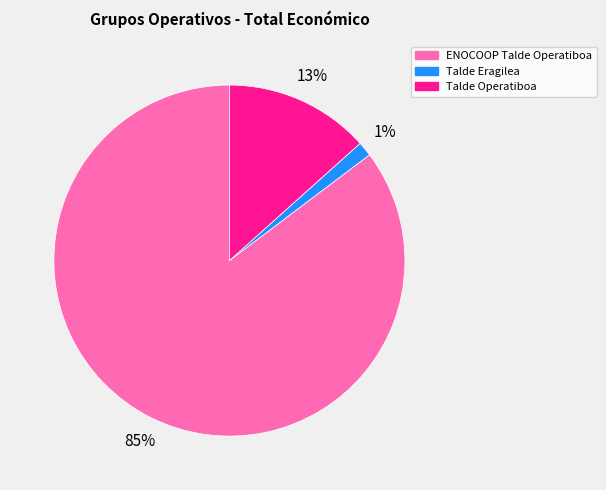

Which has a higher value, ENOCOOP Talde Operatiboa or Talde Eragilea?

ENOCOOP Talde Operatiboa